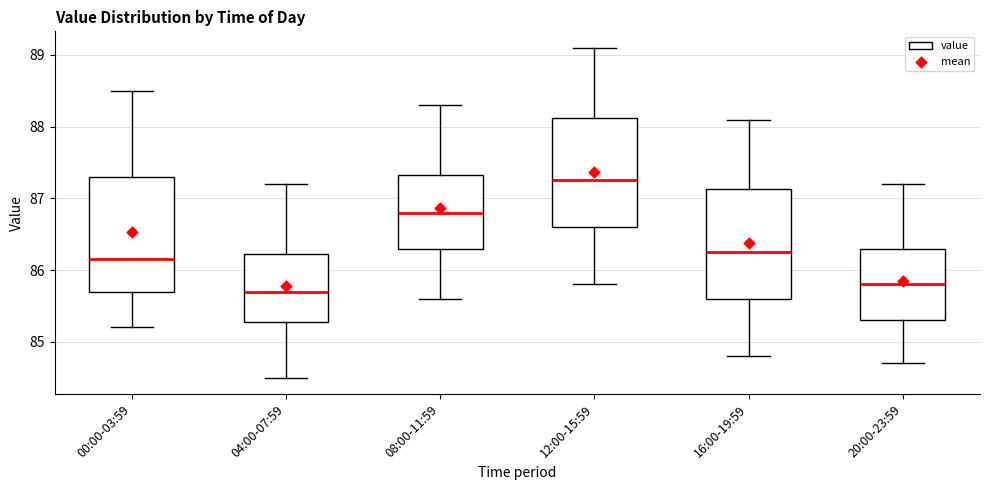

Which box's median line is the highest?

12:00-15:59